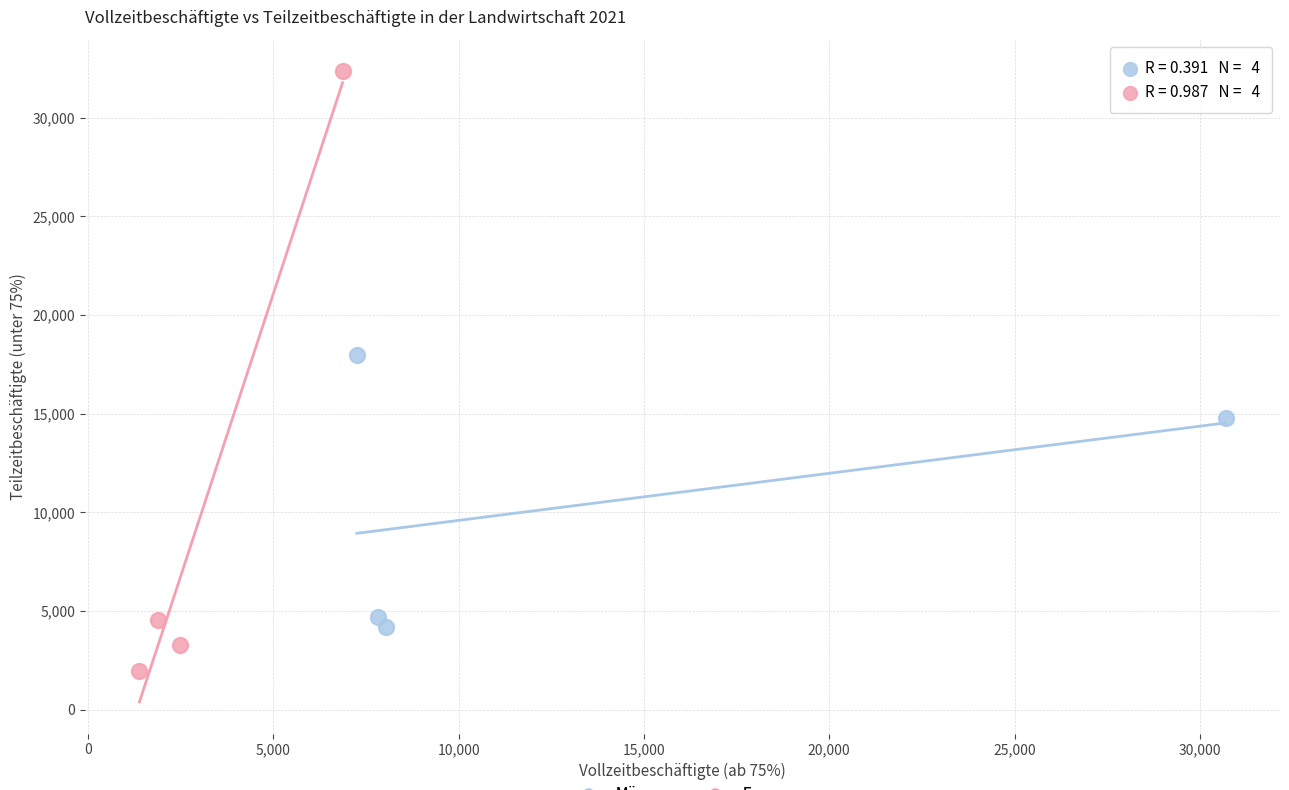

What are all the series names shown in the legend?

Männer, Frauen